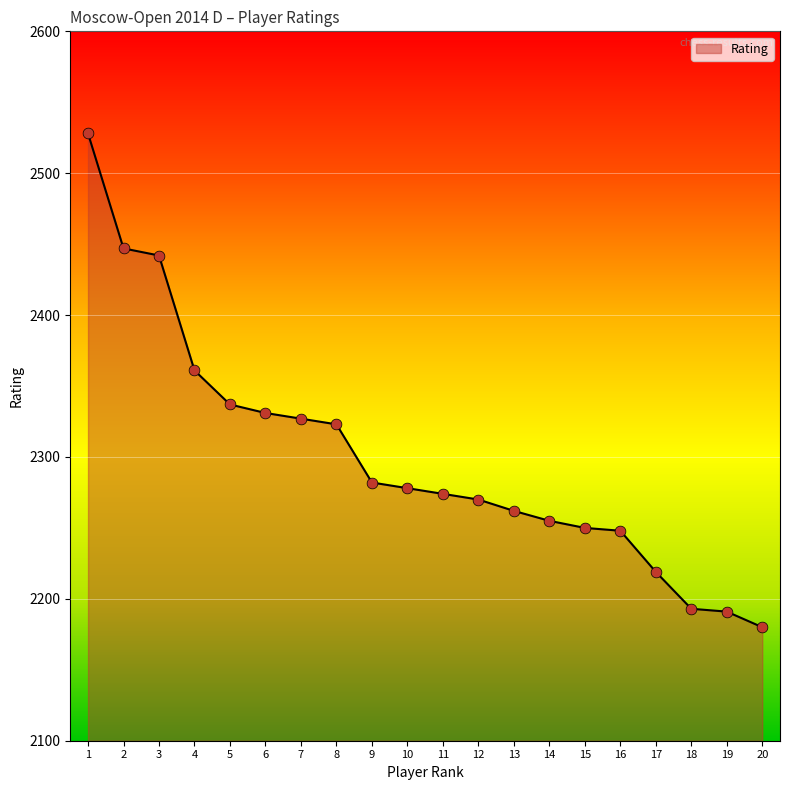

What is the change in value from 10 to 20?

-98